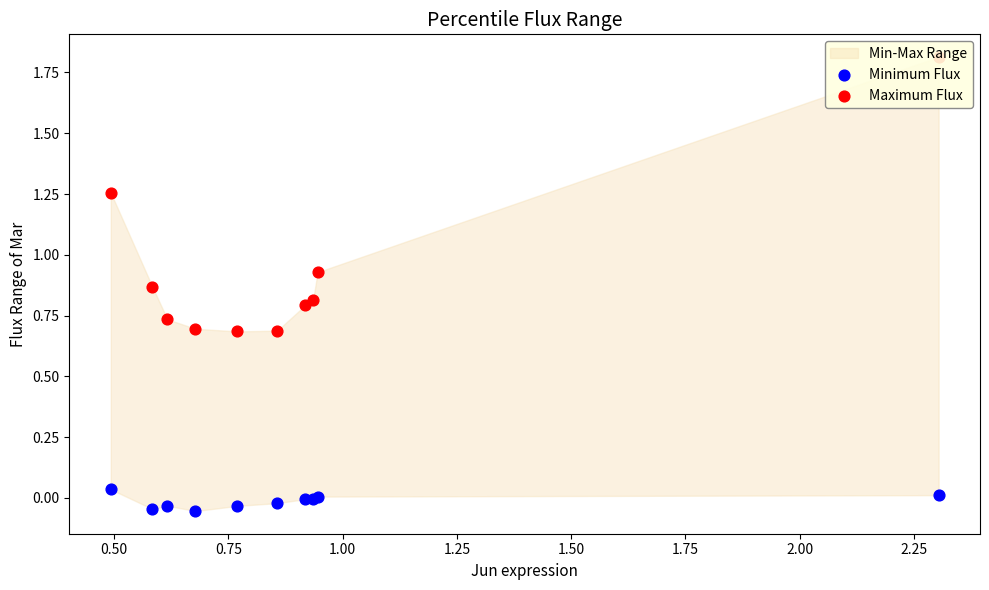

What is the total value across all series at 2.00?

0.8